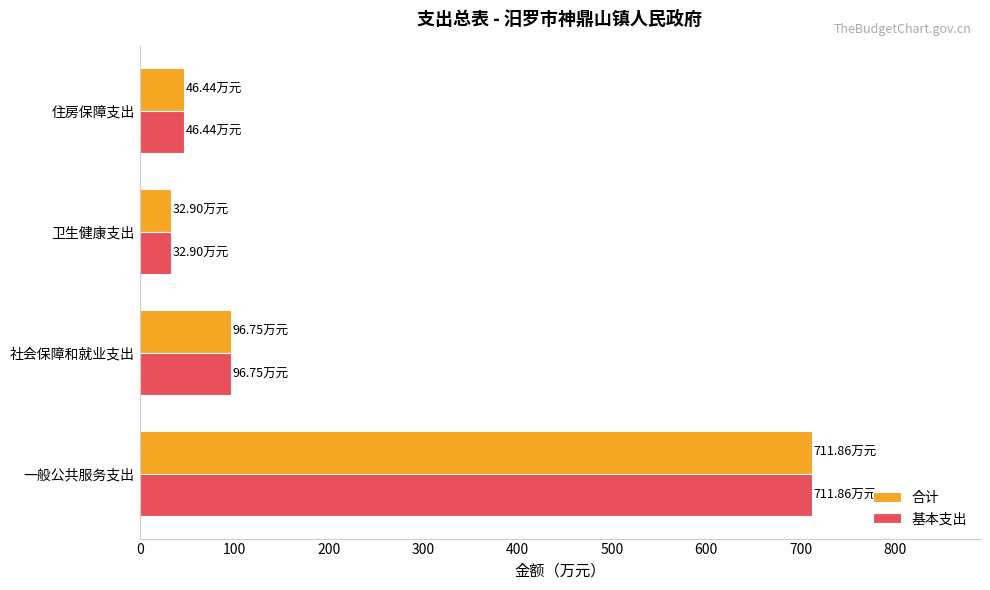

At how many categories does at least one series exceed 364?

1